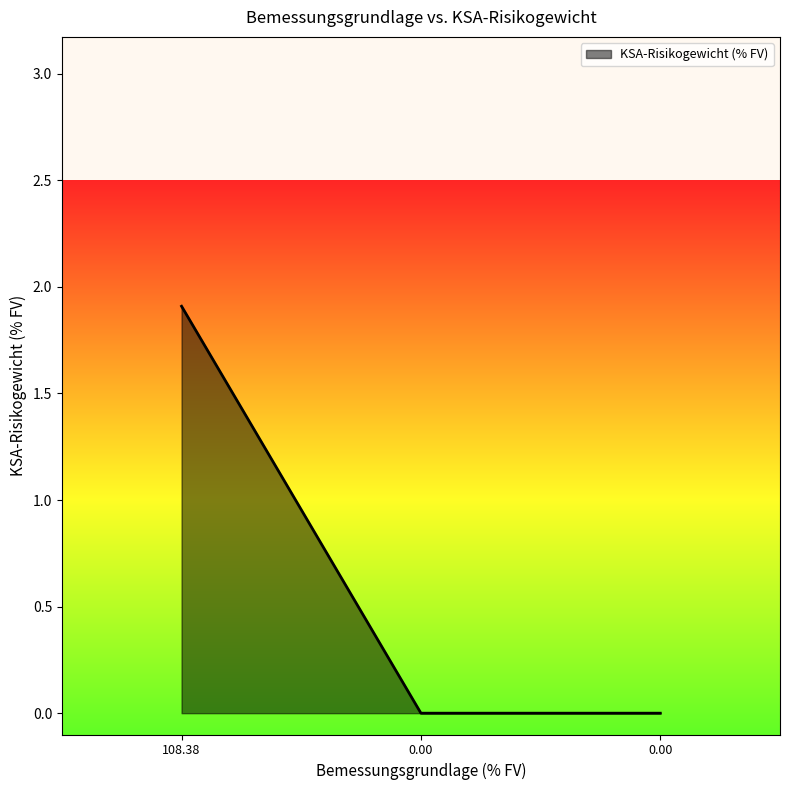

Count the number of categories in the chart.

3